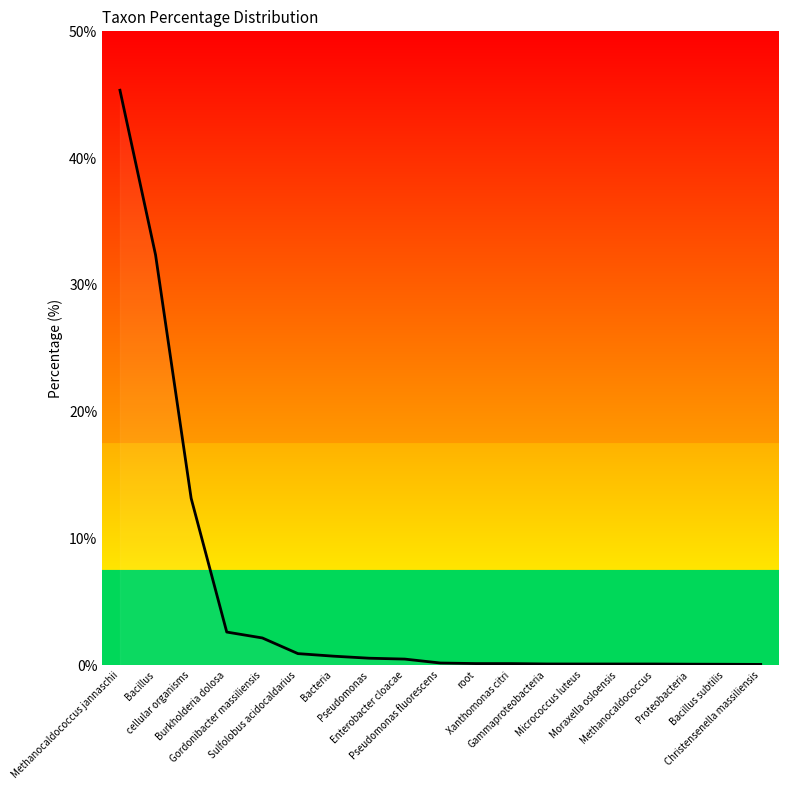

What is the greatest value displayed?

45.4